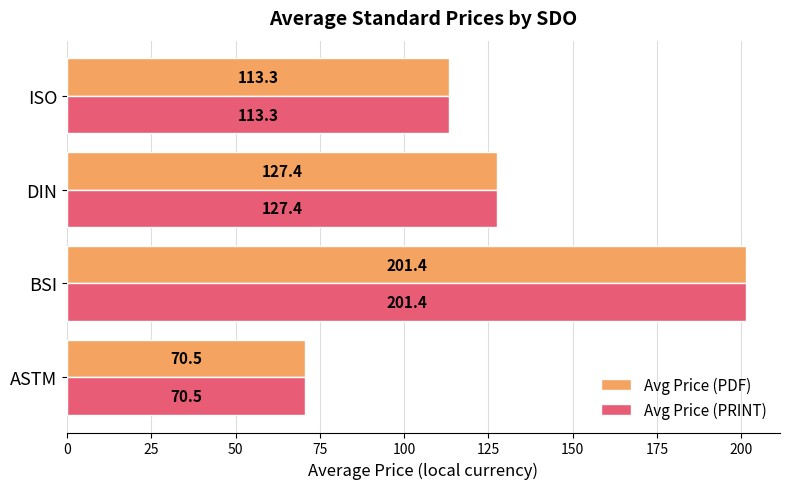

Is it true that Avg Price (PDF) equals 127.4 at DIN?

True